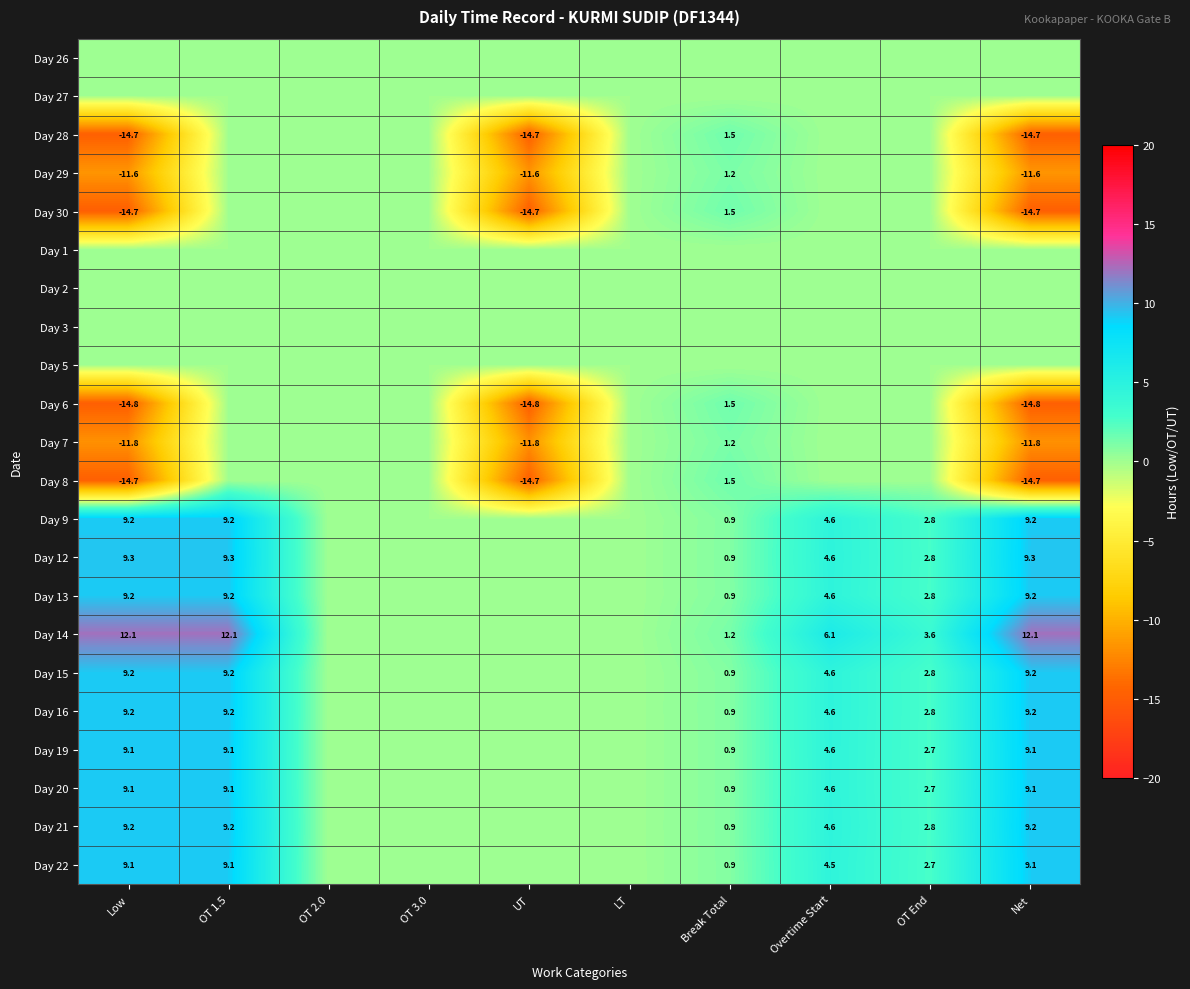

True or false: Day 9 has a value of 8.0 at Overtime Start.

False